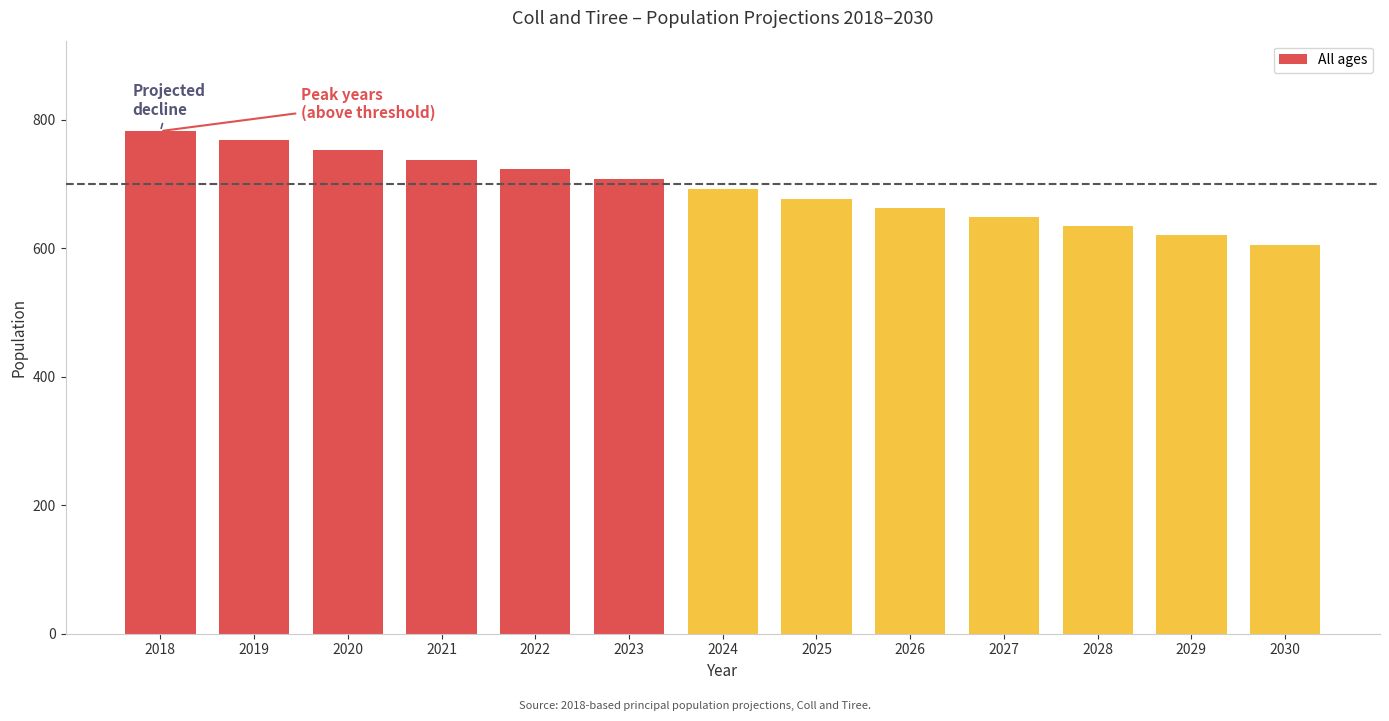

What is the value of the 7th bar from the left?

692.3